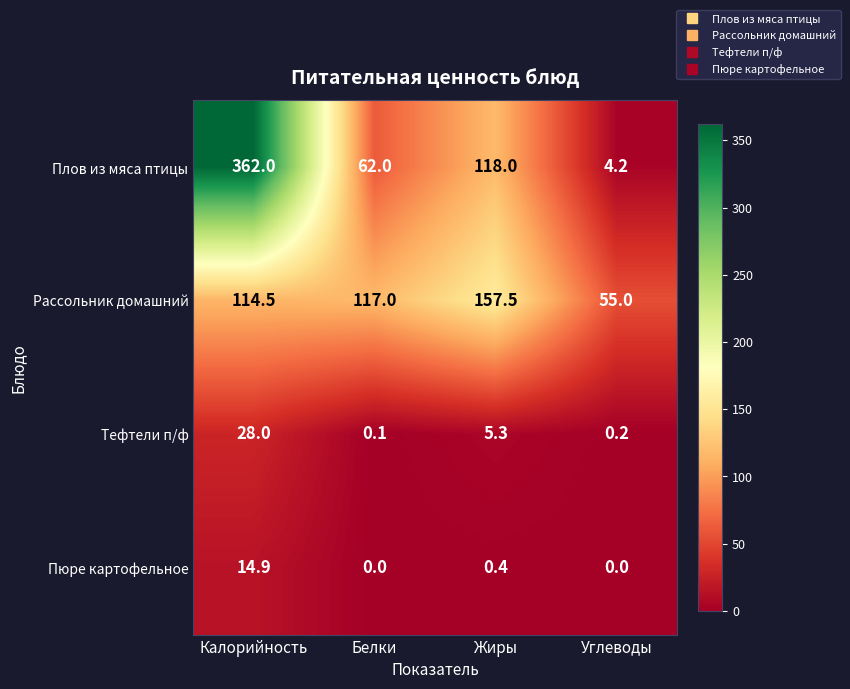

Rank the categories by Тефтели п/ф value from highest to lowest.

Калорийность, Жиры, Углеводы, Белки